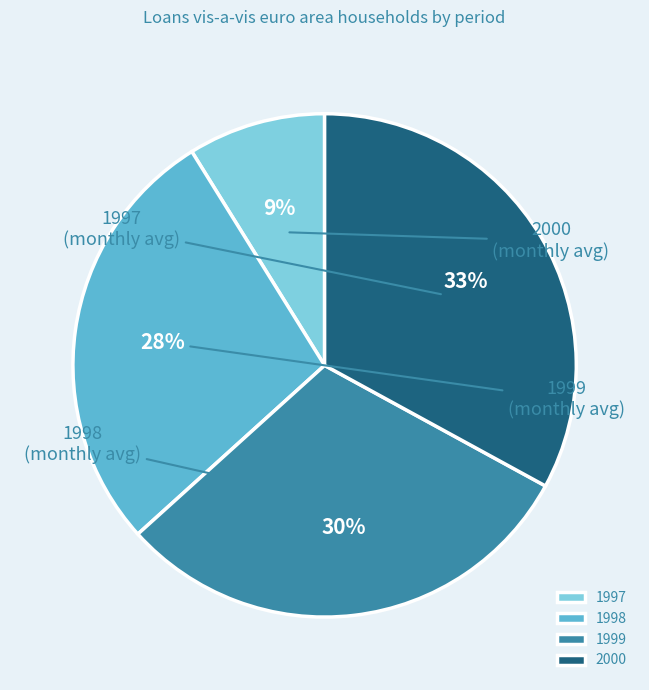

To the nearest percent, what percentage of the pie is 1998?

28%